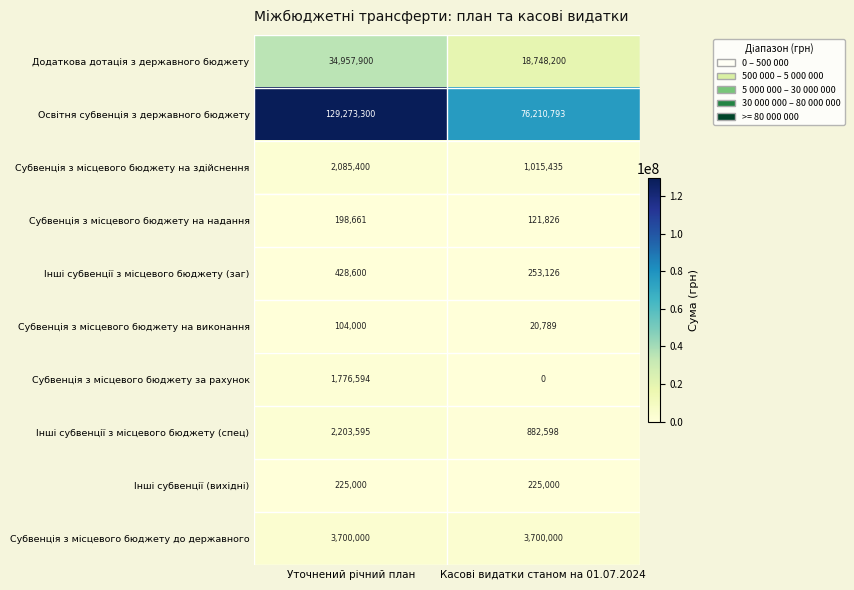

What is the greatest value displayed?

129273300